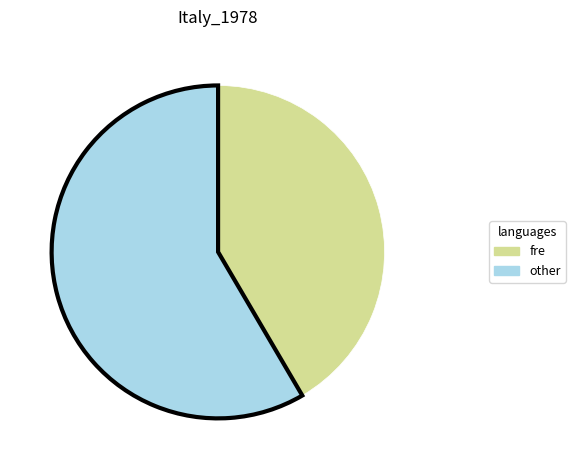

How many slices are in this pie chart?

2